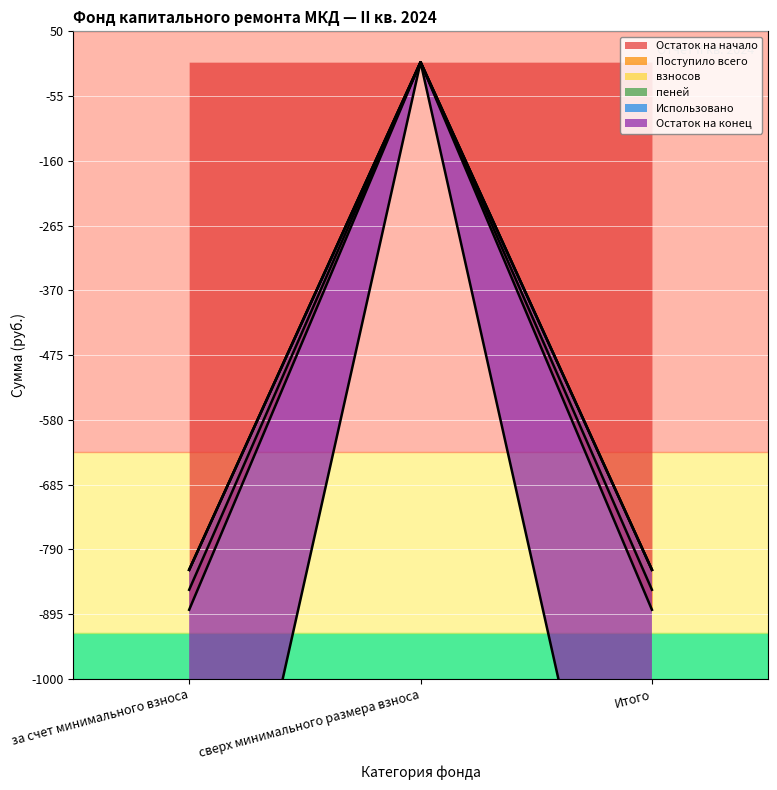

Where is пеней nearest to the value -411?

сверх минимального размера взноса